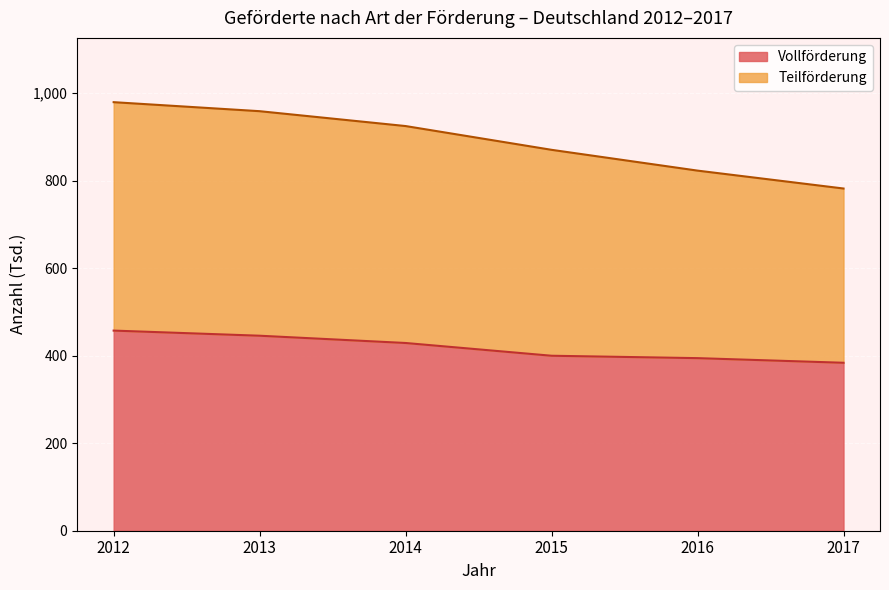

Which category has the highest value in the Vollförderung series?

2012